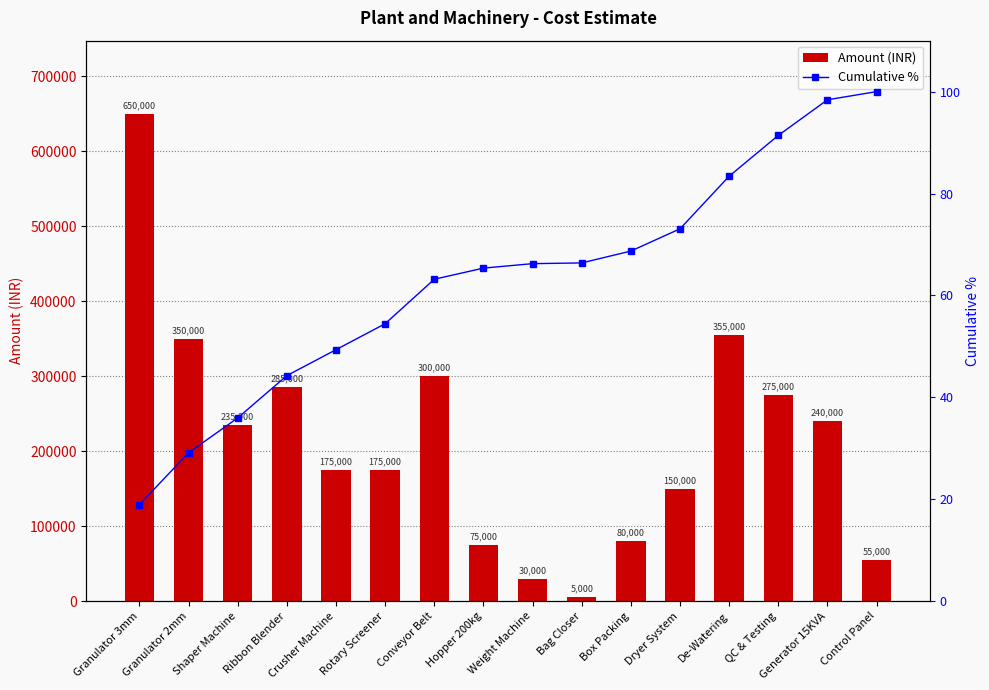

What value does the Cumulative % series have at Generator 15KVA?

98.4